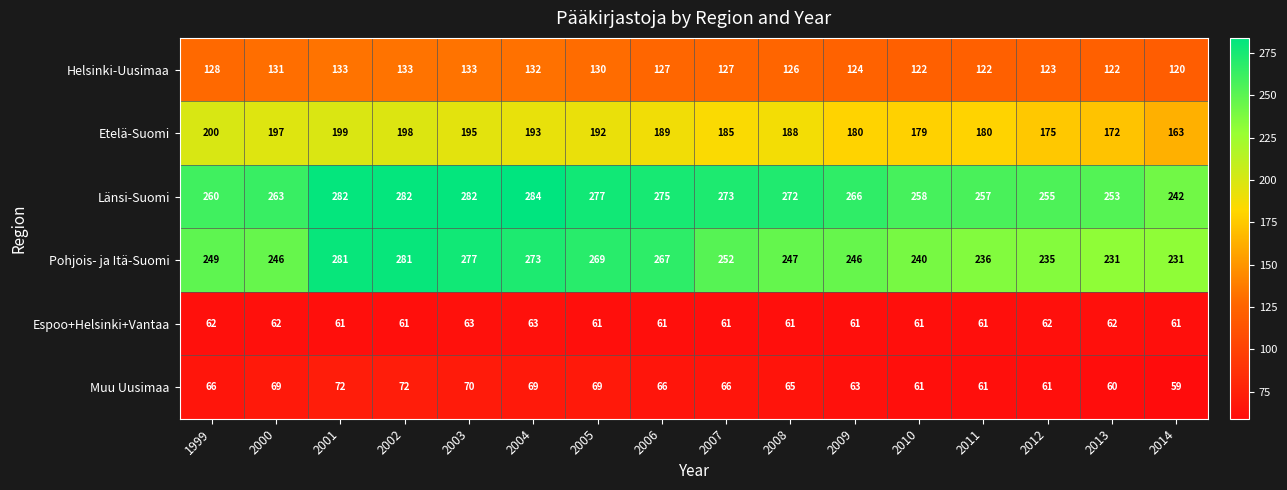

How many data points does each series have?

16